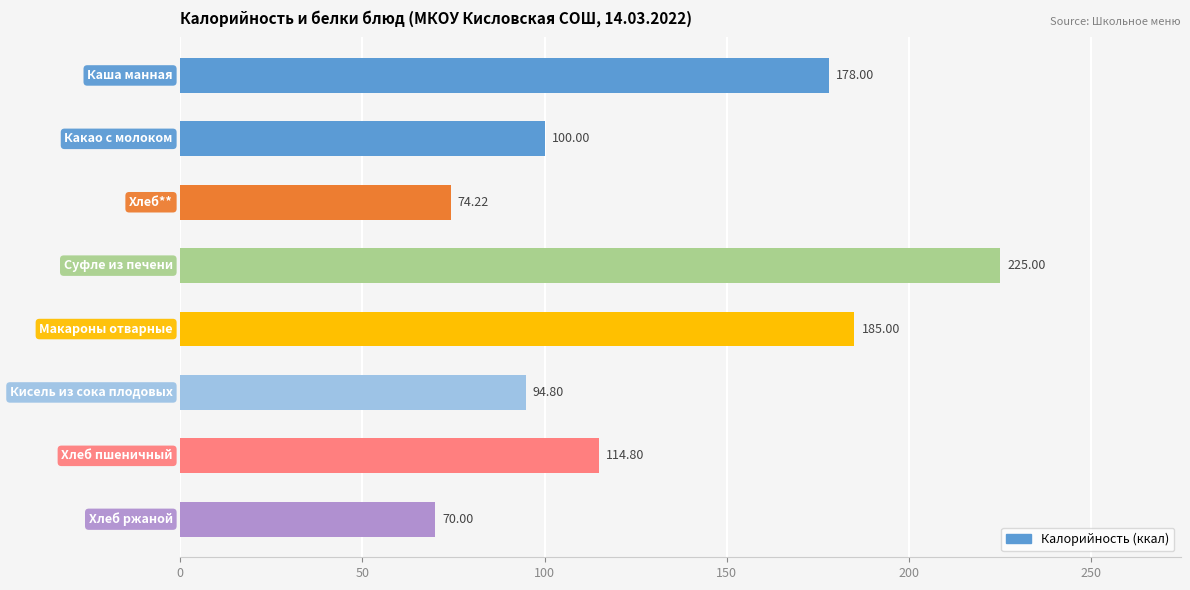

Are the bars grouped side by side (vs. stacked)?

No